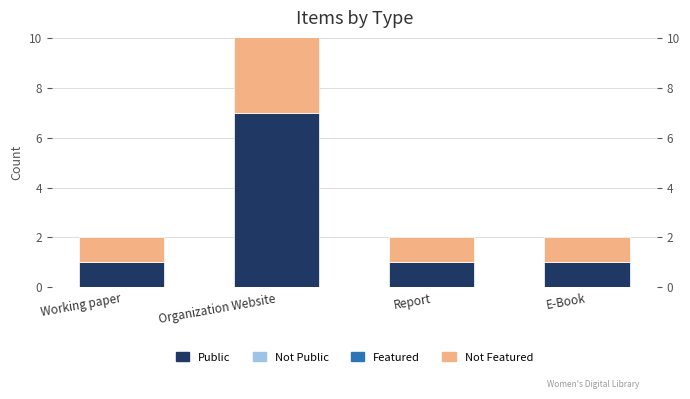

What is the difference between the maximum and minimum values in the Public series?

6